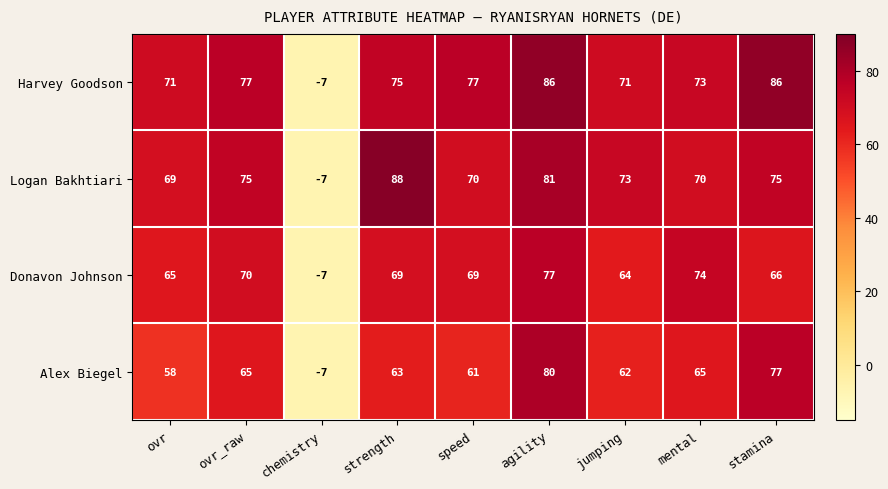

What is the smallest value displayed?

-7